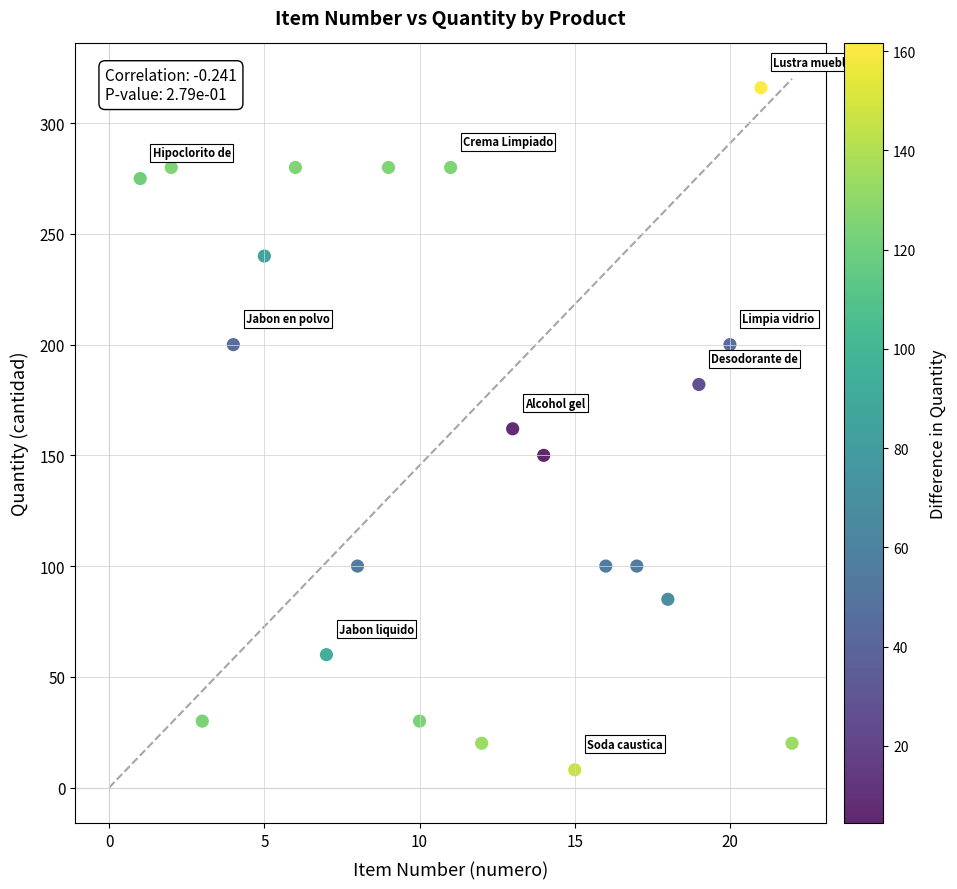

What is the range of X values (max minus min)?

21